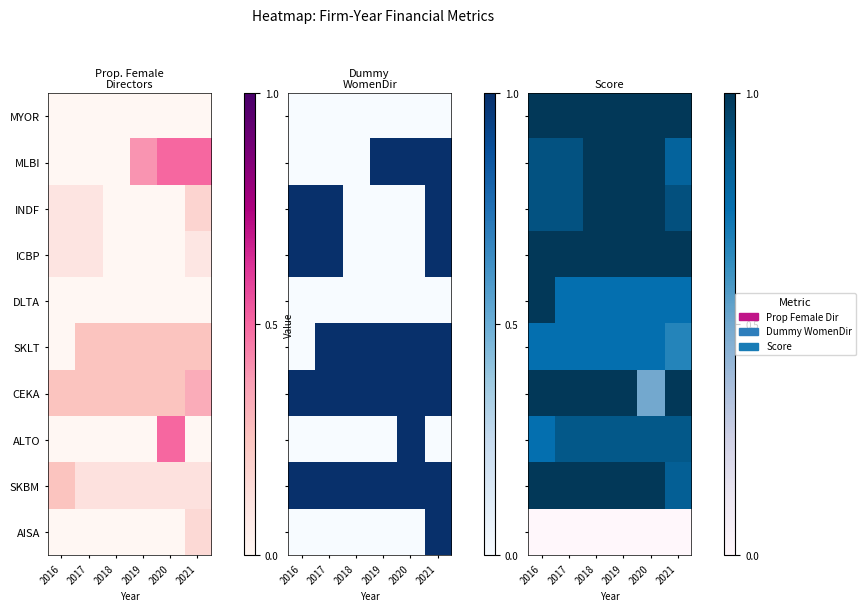

Which has a higher value, 2017 or 2020?

2017